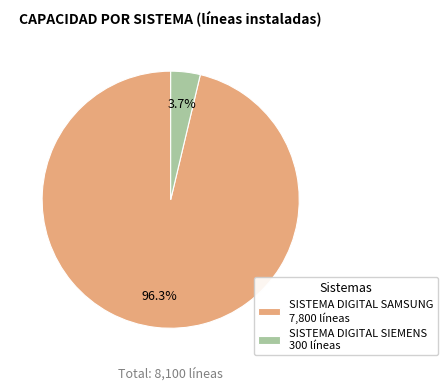

The SISTEMA DIGITAL SAMSUNG slice represents 96% of the pie. True or false?

True